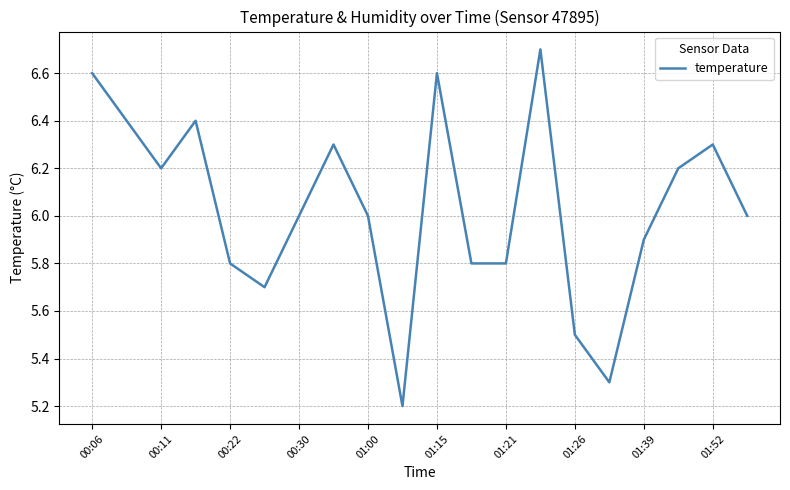

What is the smallest value displayed?

5.2